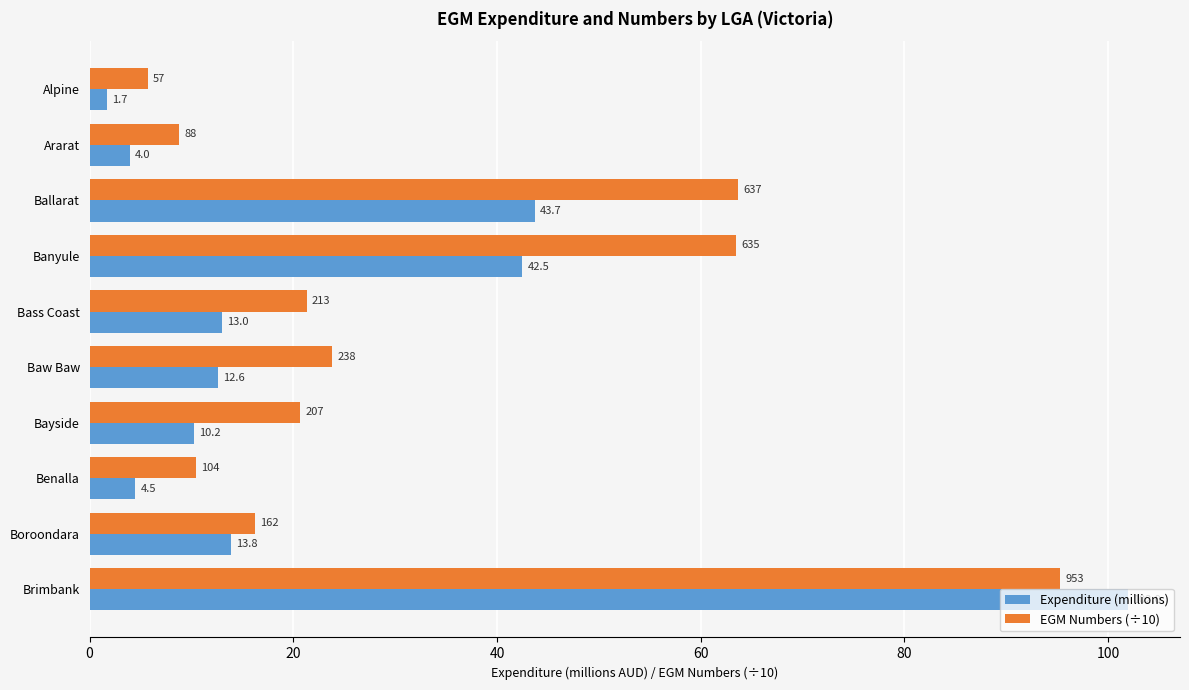

At which category does the chart reach its peak across all series?

Brimbank